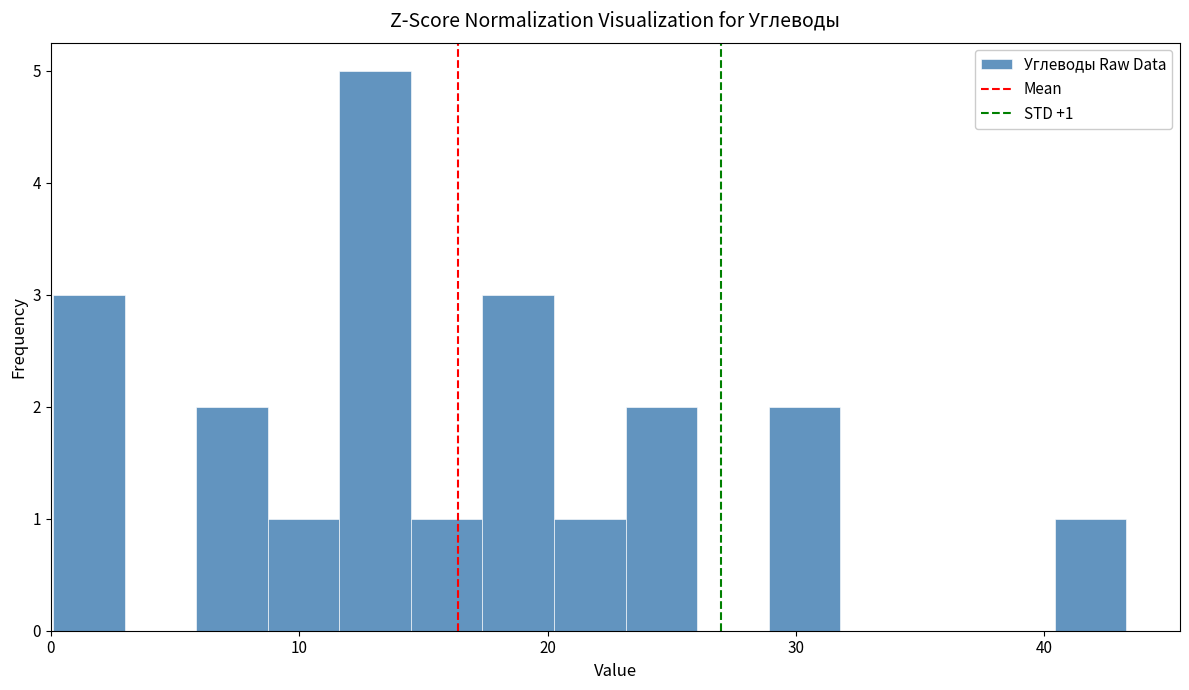

Around what value on the x-axis is the tallest bar? Give the approximate position of its centre, as read against the axis.

13